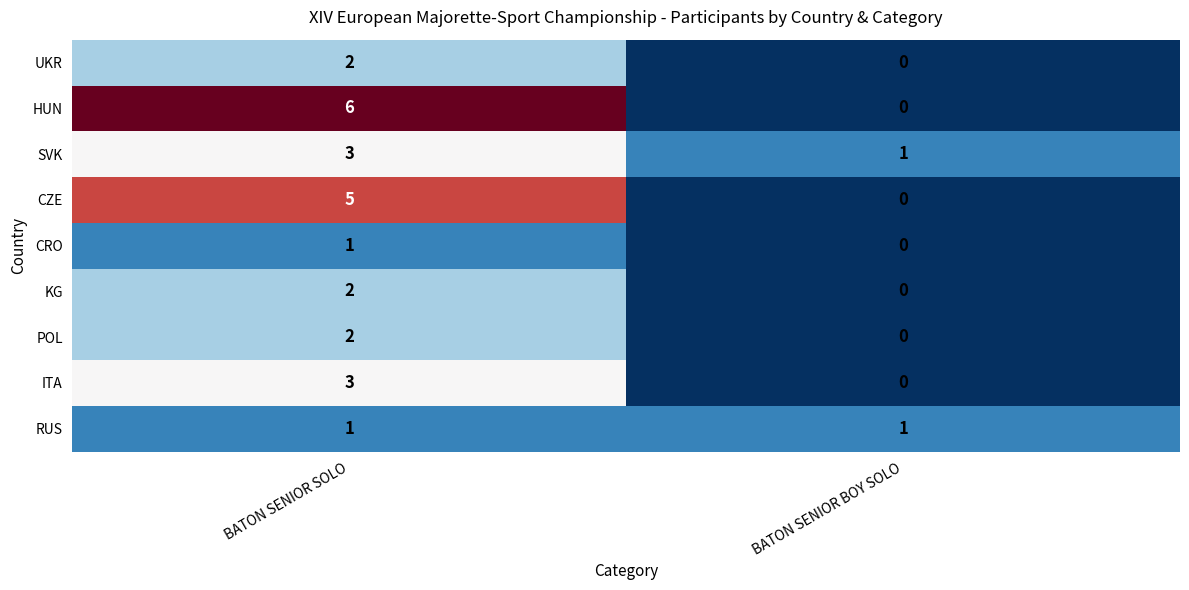

Reading left to right, transcribe all the data shown in this chart.

UKR: 2	0
HUN: 6	0
SVK: 3	1
CZE: 5	0
CRO: 1	0
KG: 2	0
POL: 2	0
ITA: 3	0
RUS: 1	1